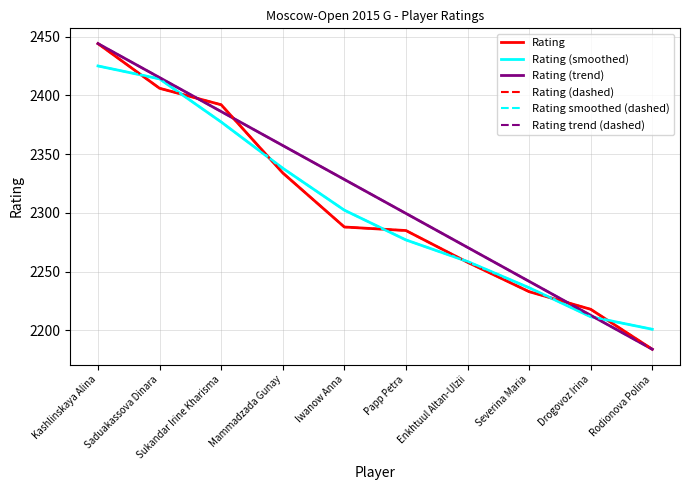

What is the sum of all Rating values?

23042.0